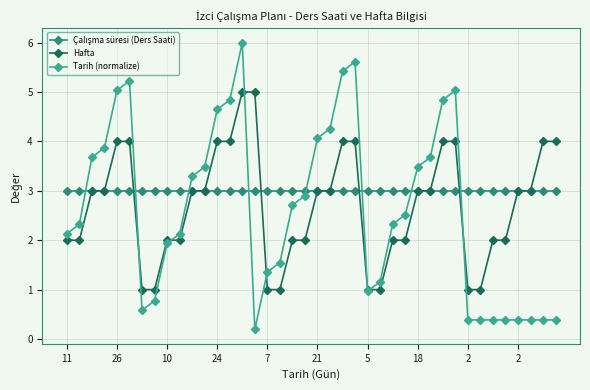

Which series has the widest spread of values?

Tarih (normalize)